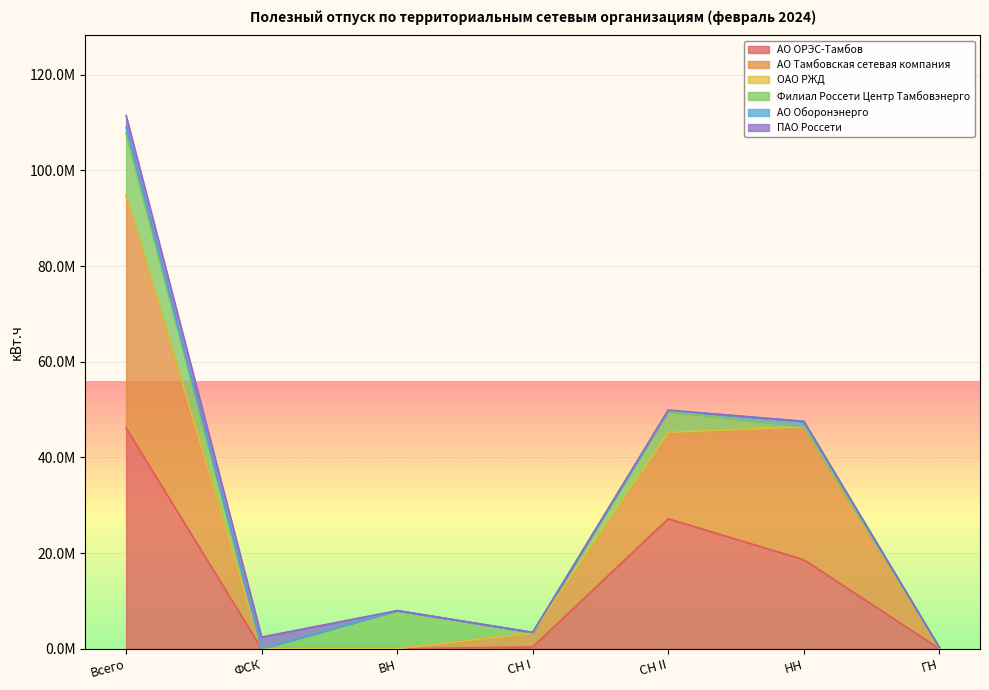

Does the chart display data point markers on the line(s)?

No